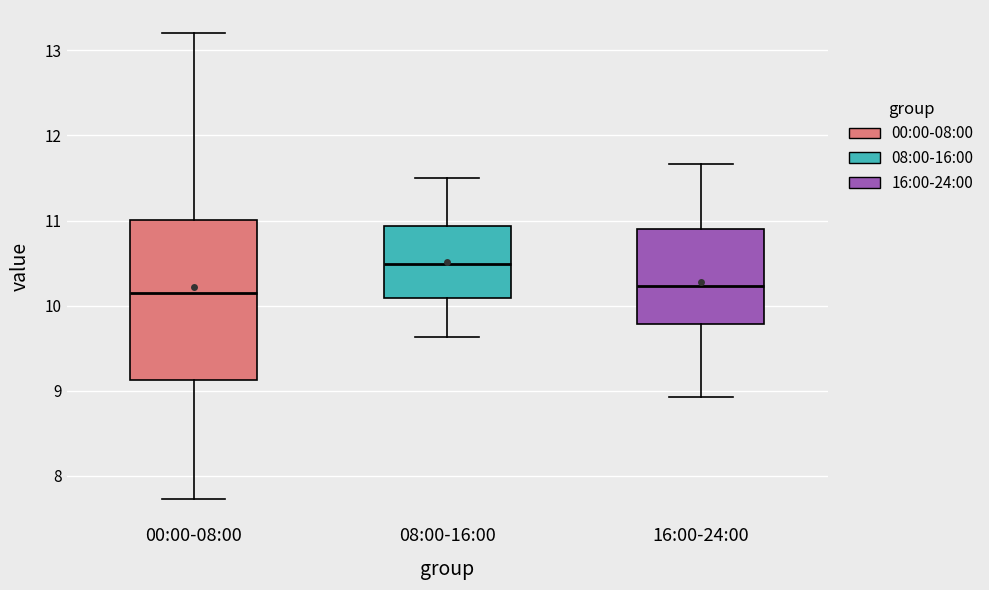

Reading left to right, transcribe this box plot: for each box, give where its median line is, the range the box spans, and where its two whiskers end, as read against the y-axis. The values are not printed on the chart, so give them approximately, as read against the axis.

00:00-08:00: median 10.2, box 9.1 to 11.0, whiskers 7.7 to 13.2
08:00-16:00: median 10.5, box 10.1 to 10.9, whiskers 9.6 to 11.5
16:00-24:00: median 10.2, box 9.8 to 10.9, whiskers 8.9 to 11.7